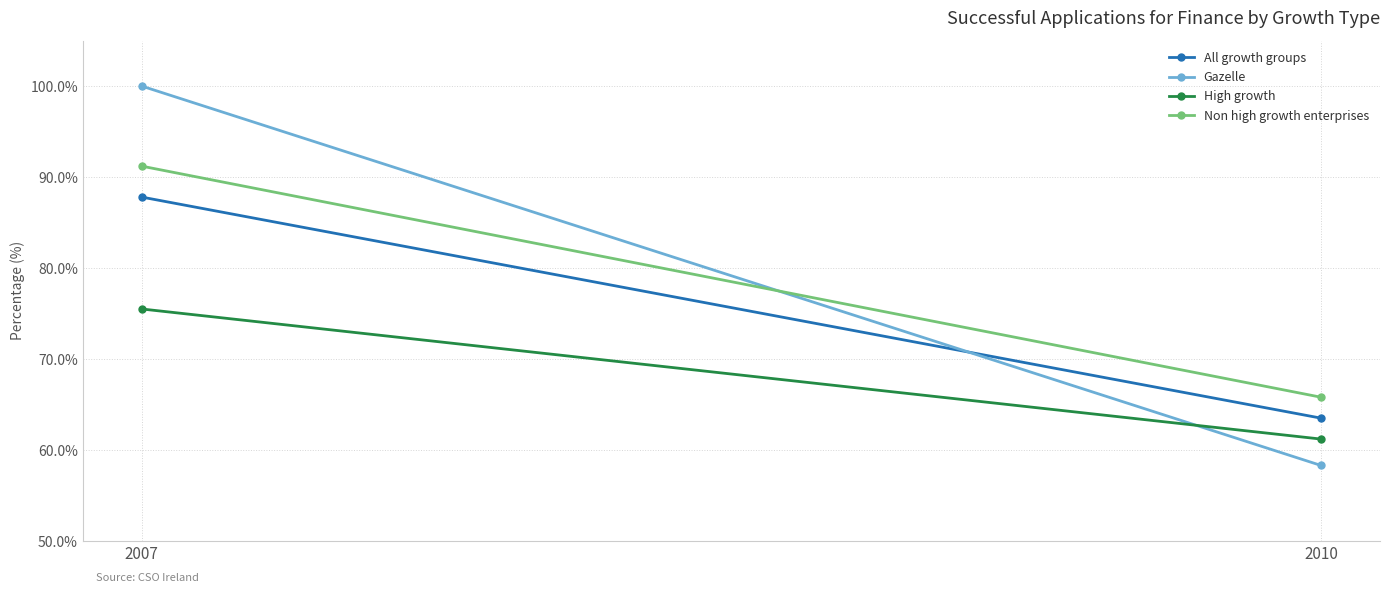

How many data points in High growth are less than 75?

1